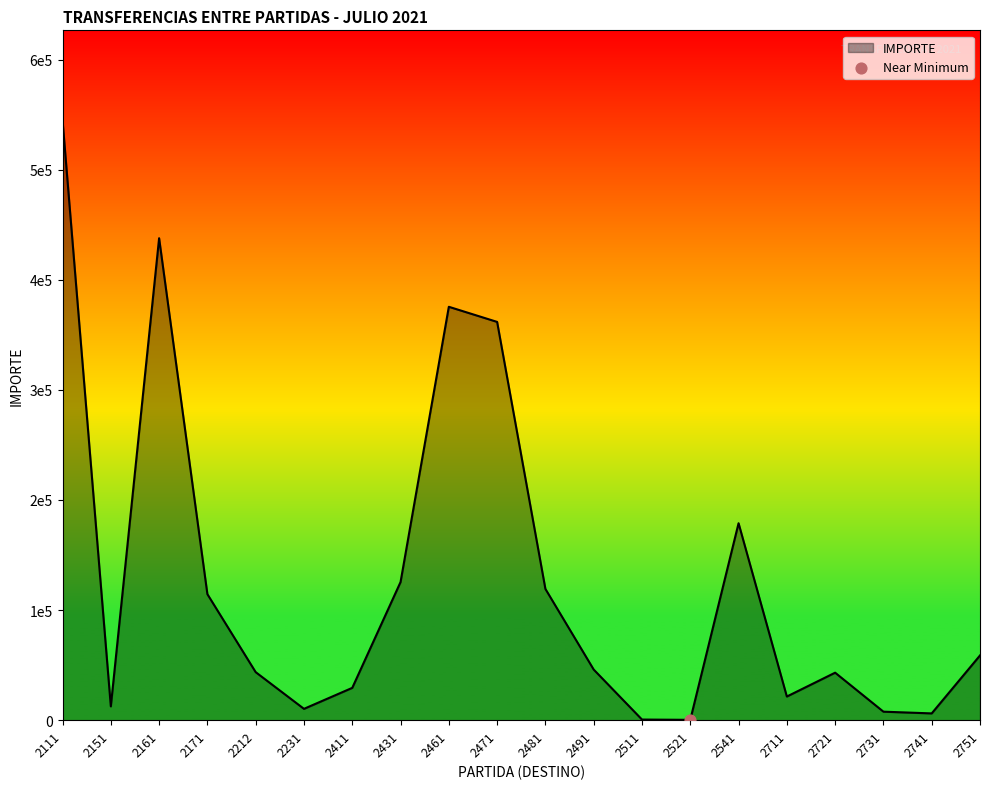

What is the change in value from 2511 to 2741?

+5582.0